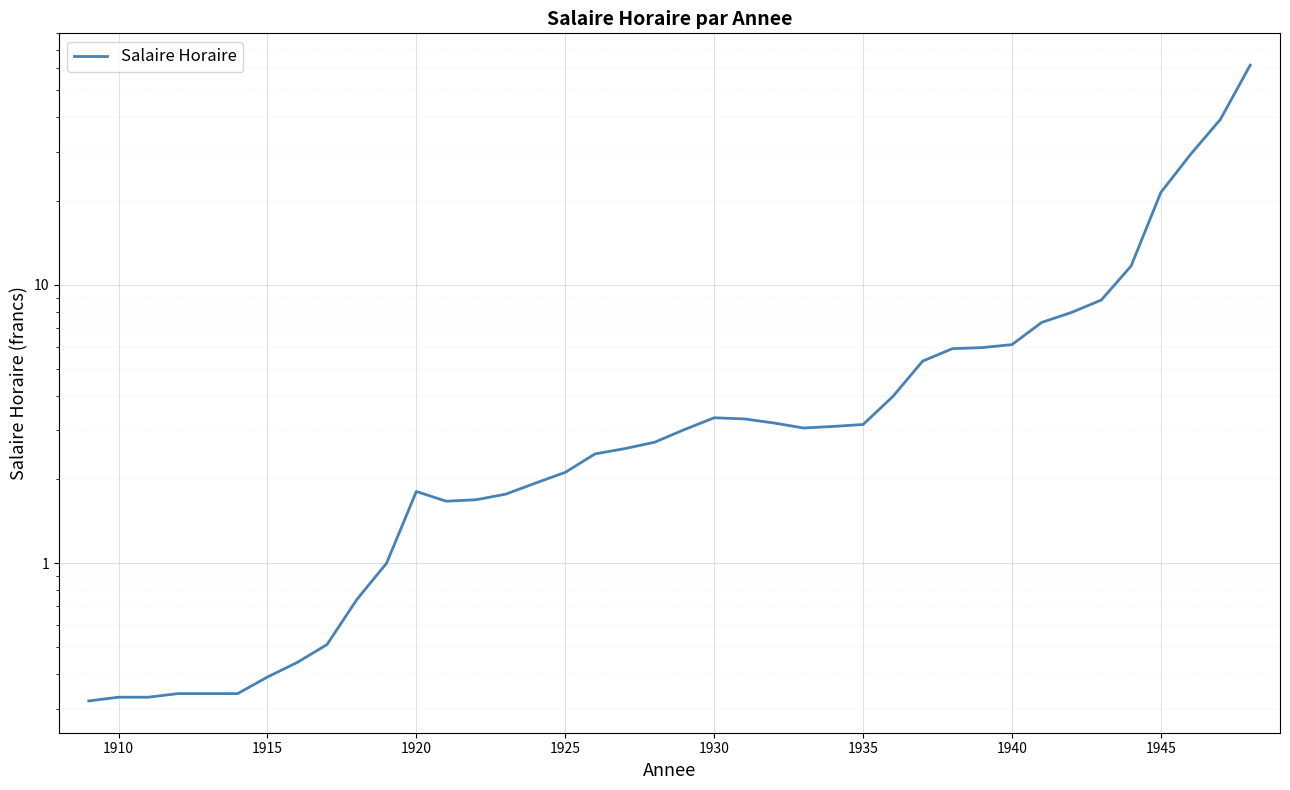

What is the difference between the maximum and minimum values?

61.3